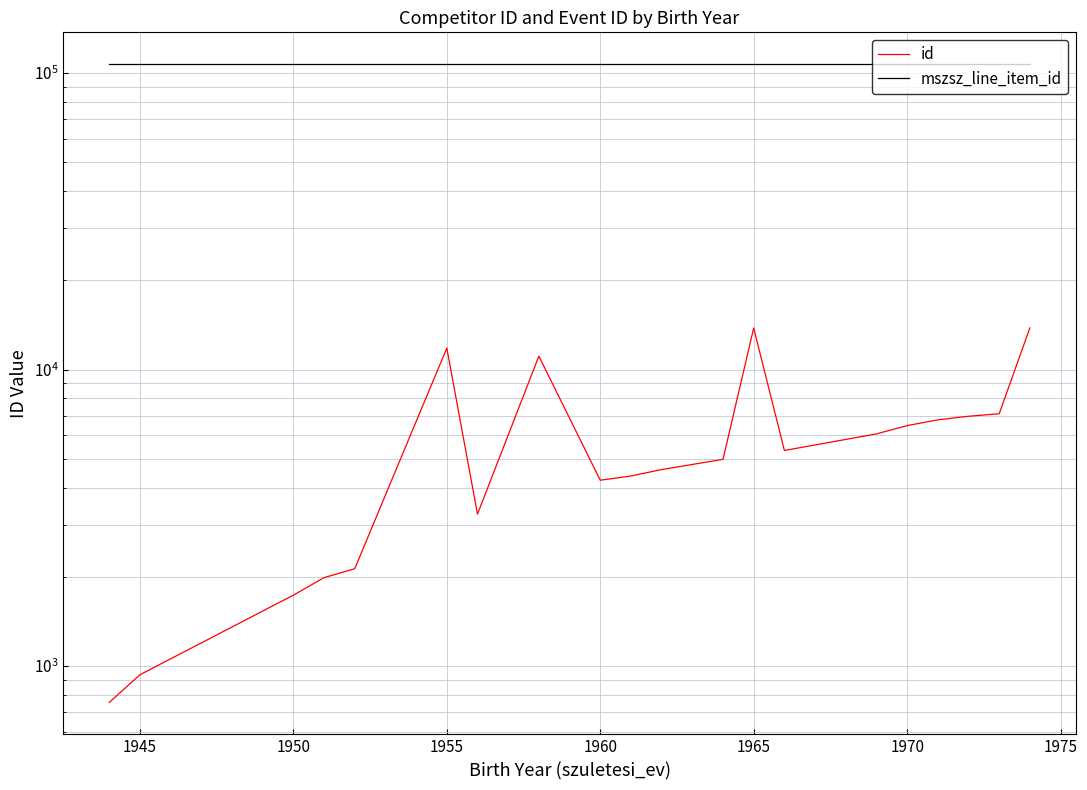

Which series has the widest spread of values?

id